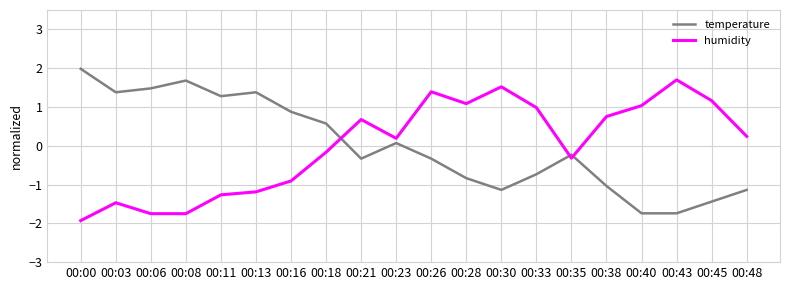

Rank the series by their maximum value, from lowest to highest.

humidity, temperature